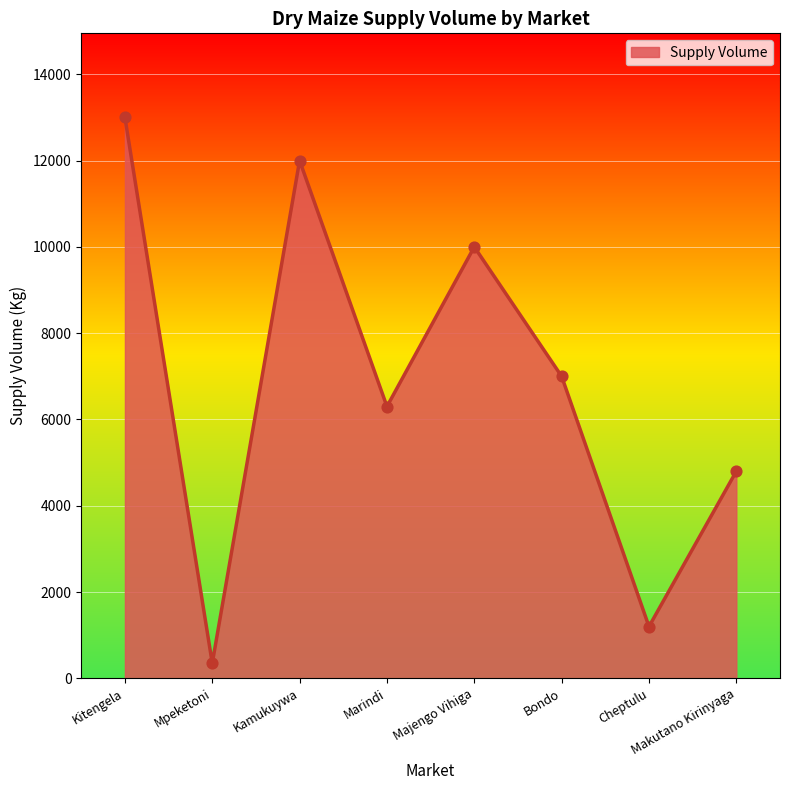

What is the change in value from Kamukuywa to Bondo?

-5000